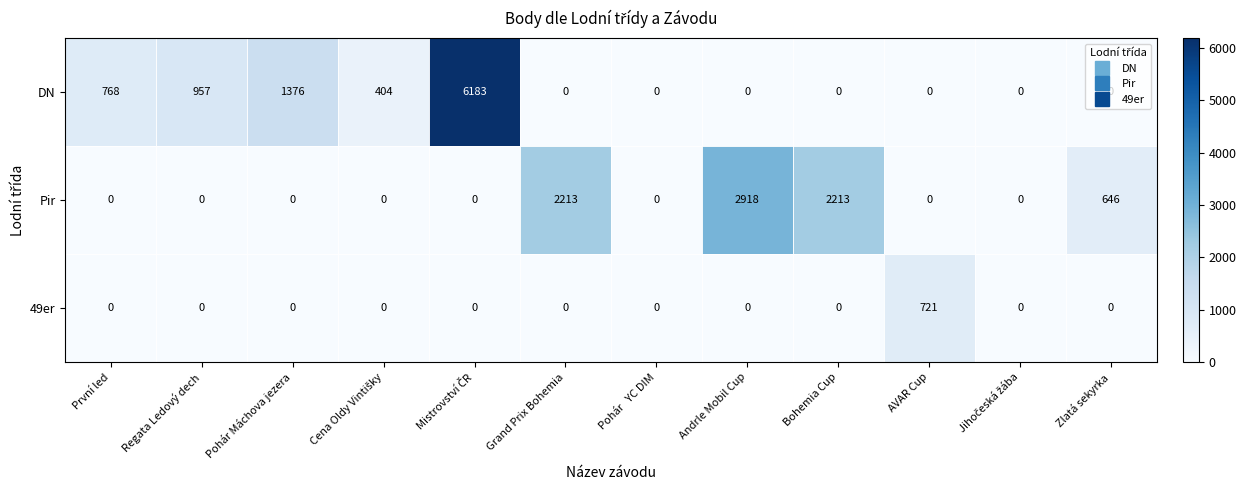

What is the average value of the Pir series?

666